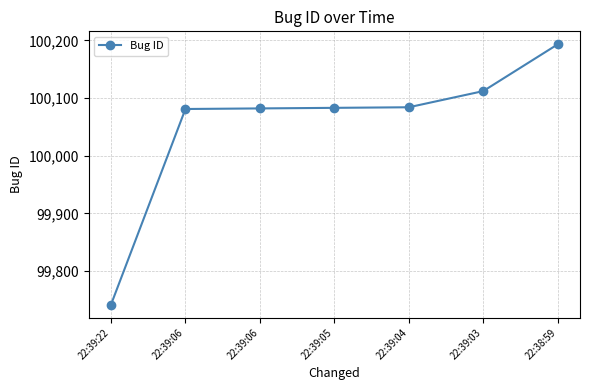

What is the approximate value at 22:39:05?

100083